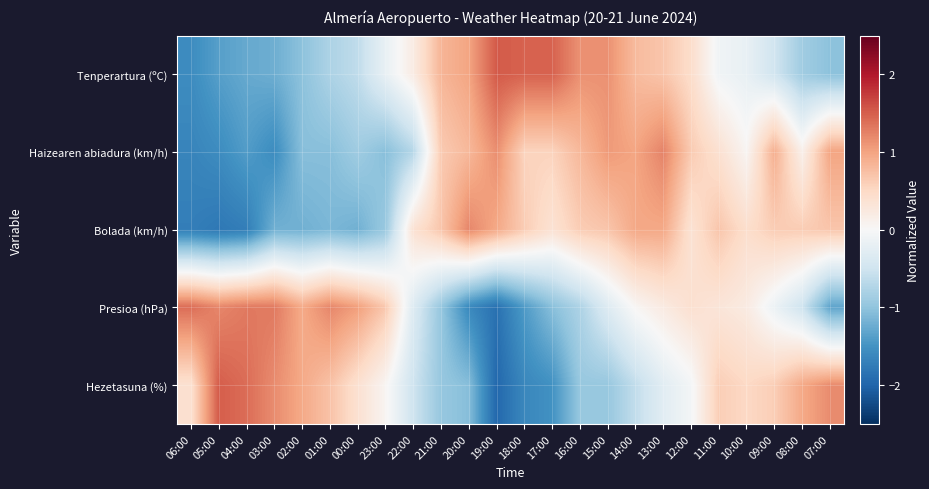

Reading left to right, transcribe all the data shown in this chart.

Tenperartura (ºC): 06:00=-1.6	05:00=-1.4	04:00=-1.3	03:00=-1.2	02:00=-1.0	01:00=-0.8	00:00=-0.6	23:00=-0.2	22:00=0.2	21:00=0.8	20:00=1.0	19:00=1.5	18:00=1.5	17:00=1.5	16:00=1.1	15:00=1.1	14:00=0.8	13:00=0.7	12:00=0.4	11:00=-0.1	10:00=-0.2	09:00=-0.5	08:00=-0.9	07:00=-1.0
Haizearen abiadura (km/h): 06:00=-1.7	05:00=-1.6	04:00=-1.4	03:00=-1.6	02:00=-1.1	01:00=-1.1	00:00=-0.9	23:00=-1.1	22:00=-0.7	21:00=0.6	20:00=0.8	19:00=1.2	18:00=0.6	17:00=0.6	16:00=0.8	15:00=1.1	14:00=1.0	13:00=1.2	12:00=0.6	11:00=0.4	10:00=0.0	09:00=0.9	08:00=0.1	07:00=1.0
Bolada (km/h): 06:00=-1.7	05:00=-1.8	04:00=-1.7	03:00=-1.2	02:00=-1.2	01:00=-1.1	00:00=-1.2	23:00=-0.9	22:00=0.4	21:00=0.7	20:00=1.2	19:00=1.0	18:00=0.6	17:00=0.4	16:00=0.6	15:00=0.7	14:00=1.0	13:00=1.0	12:00=0.4	11:00=0.7	10:00=0.4	09:00=0.6	08:00=0.6	07:00=0.7
Presioa (hPa): 06:00=1.4	05:00=1.2	04:00=1.3	03:00=1.3	02:00=0.9	01:00=1.2	00:00=1.0	23:00=0.7	22:00=-0.3	21:00=-1.0	20:00=-1.6	19:00=-1.9	18:00=-1.4	17:00=-1.1	16:00=-0.8	15:00=-0.3	14:00=0.0	13:00=0.2	12:00=0.4	11:00=0.3	10:00=0.2	09:00=-0.1	08:00=-0.5	07:00=-1.3
Hezetasuna (%): 06:00=0.4	05:00=1.5	04:00=1.4	03:00=1.2	02:00=1.0	01:00=0.7	00:00=0.4	23:00=0.1	22:00=-0.5	21:00=-1.0	20:00=-1.1	19:00=-2.0	18:00=-1.6	17:00=-1.5	16:00=-1.0	15:00=-1.0	14:00=-0.6	13:00=-0.3	12:00=-0.1	11:00=0.6	10:00=0.5	09:00=0.6	08:00=1.0	07:00=1.2